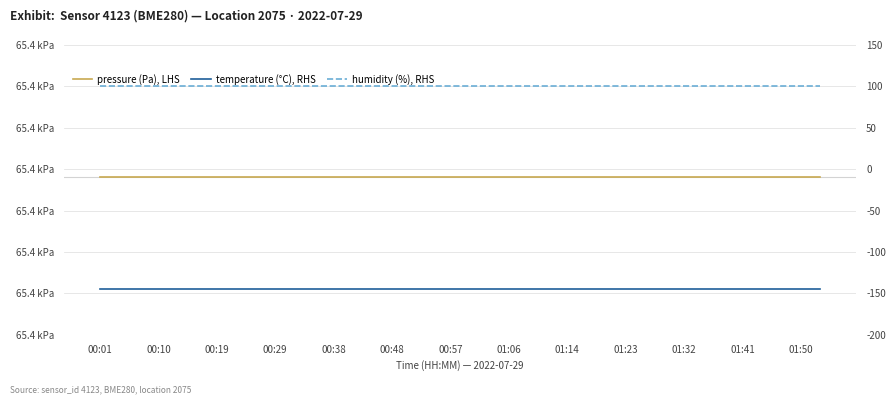

The value of temperature (°C), RHS at 00:48 is -144.5. True or false?

True